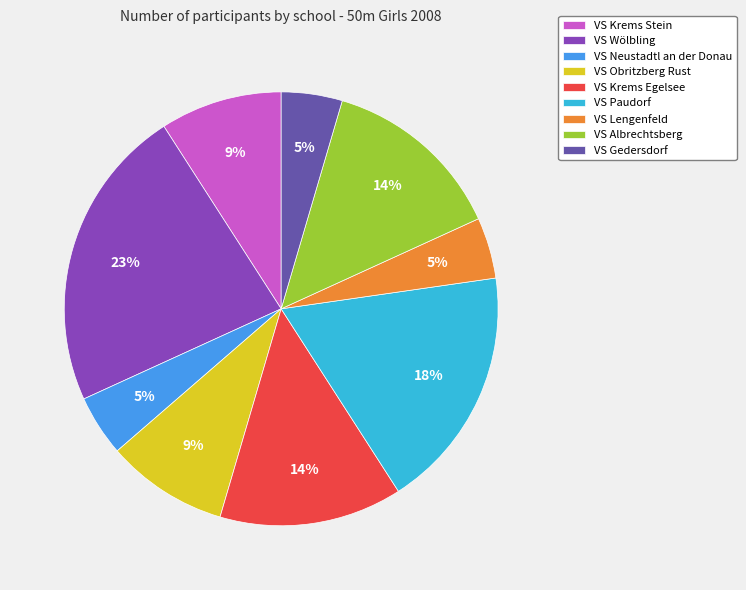

Combined, do VS Albrechtsberg and VS Krems Stein account for over 50%?

No